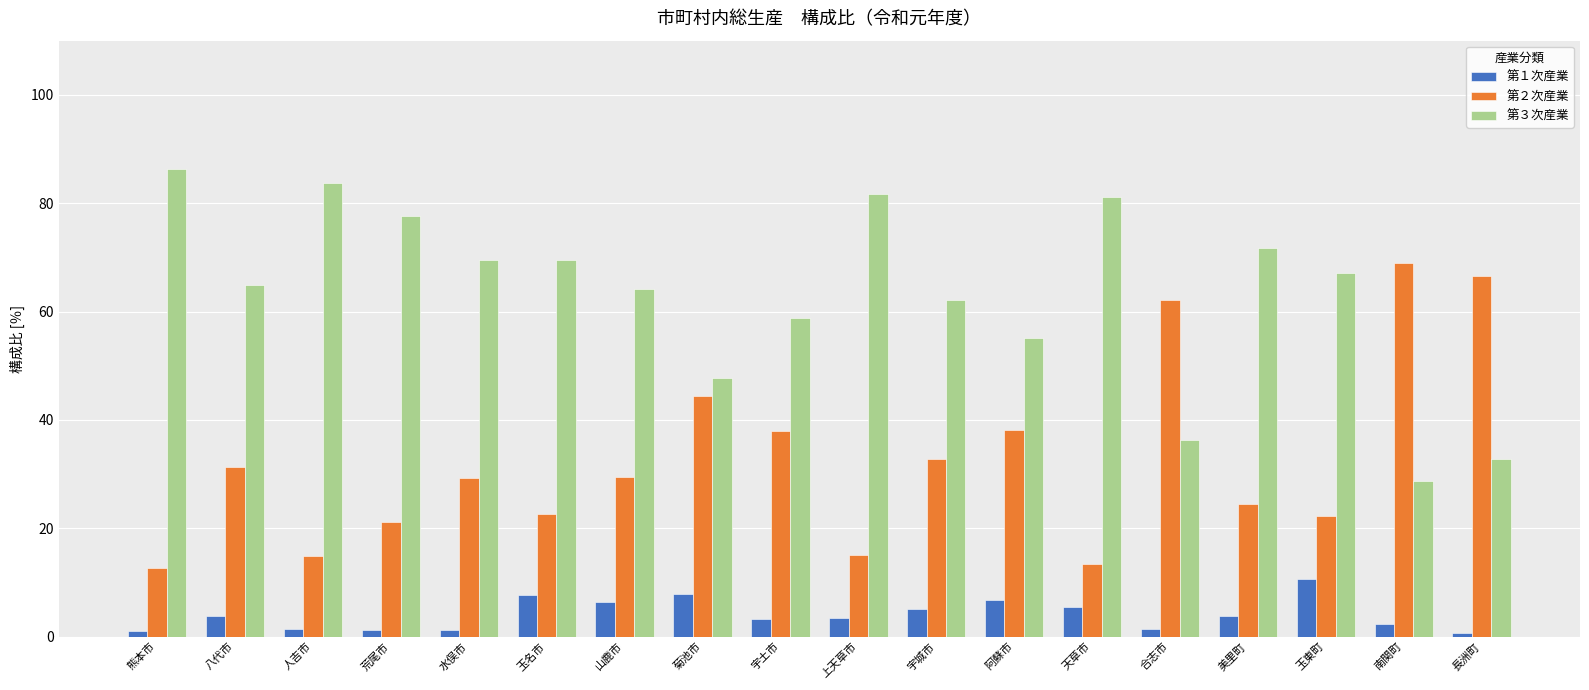

Which category has the highest value across all series?

熊本市